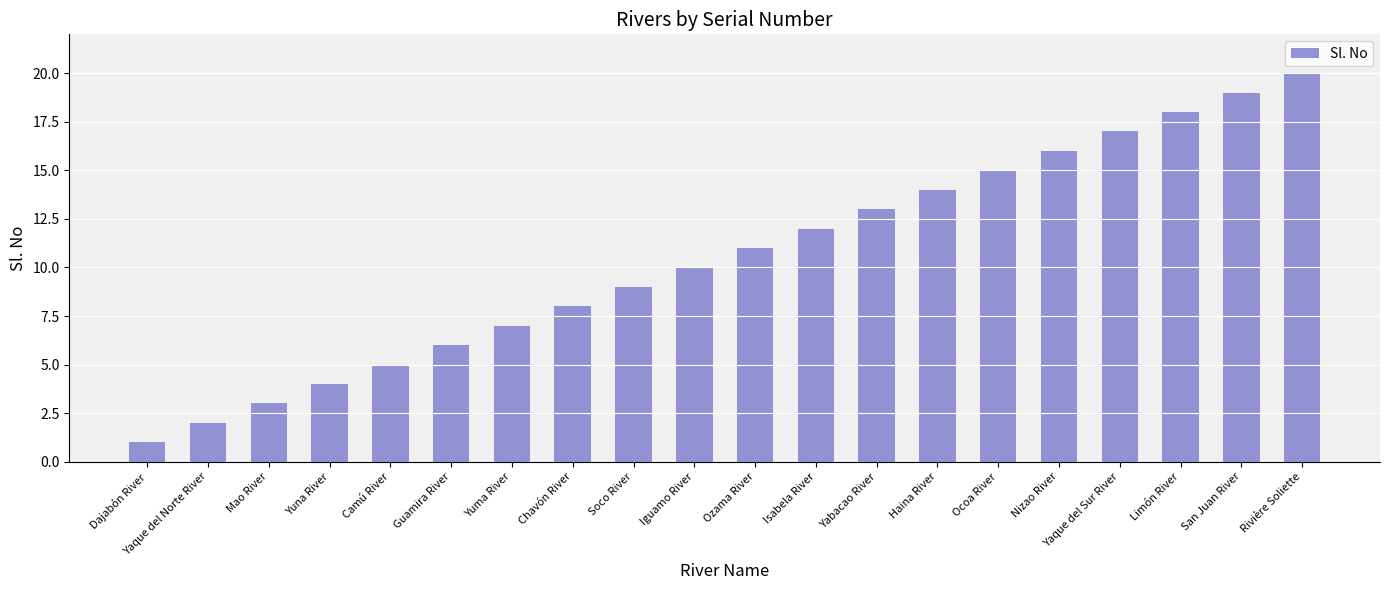

The chart shows a value of 24 at Nizao River. True or false?

False